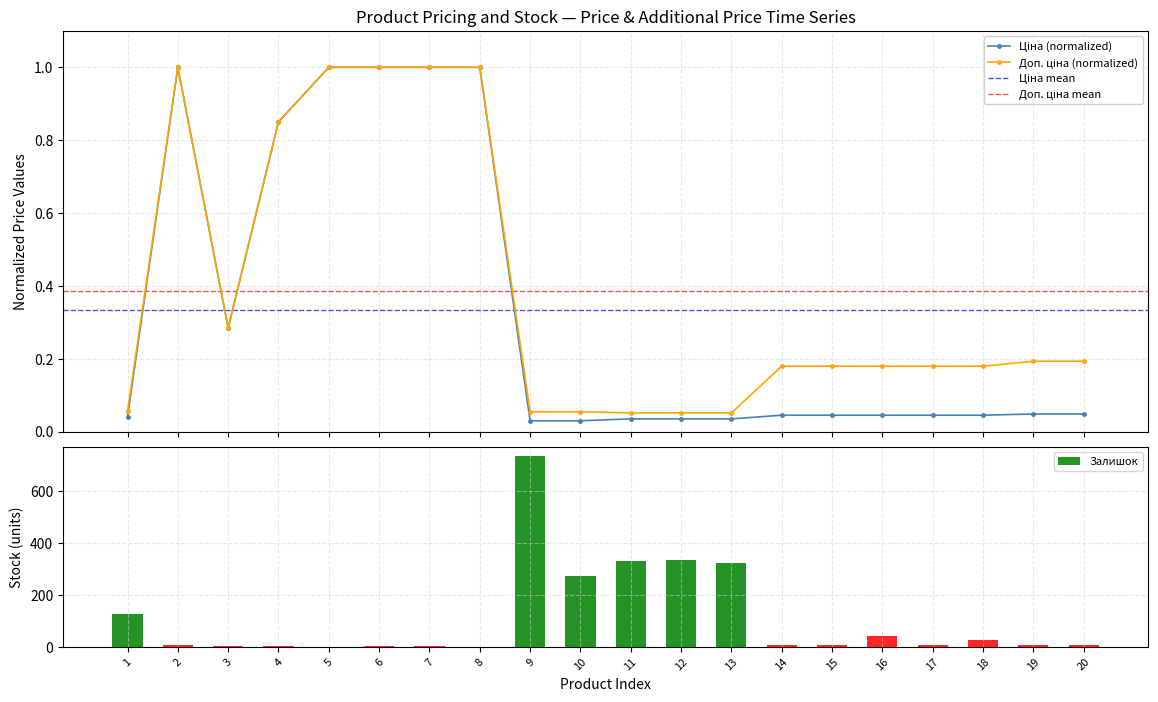

Which series has the widest spread of values?

Залишок